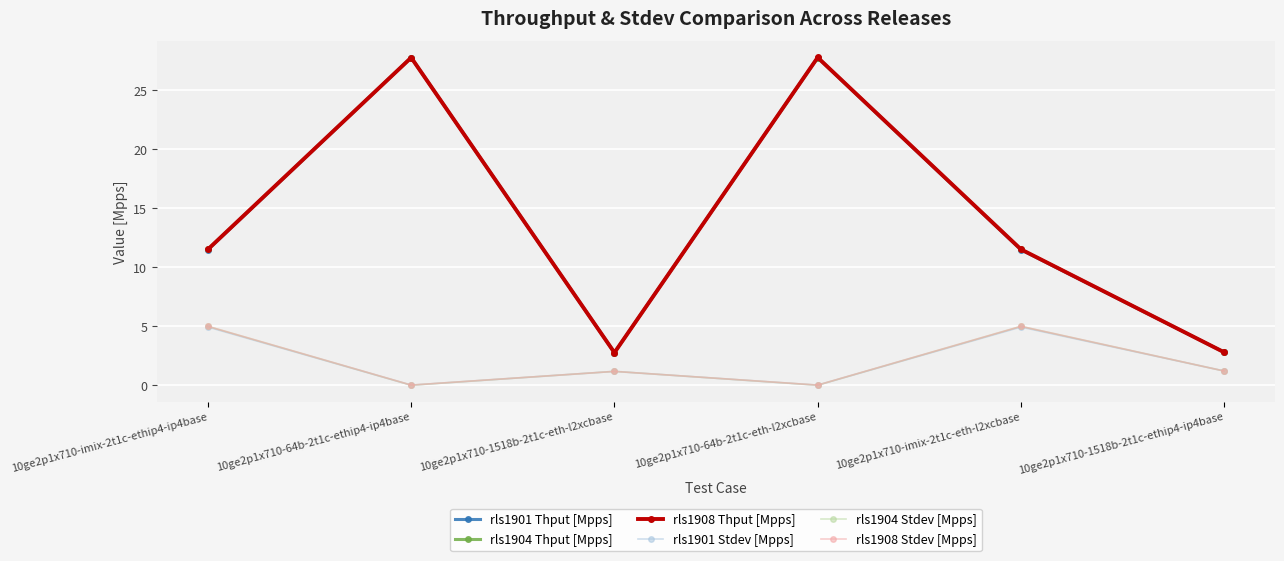

How many interior local valleys does the rls1904 Stdev [Mpps] series have?

2